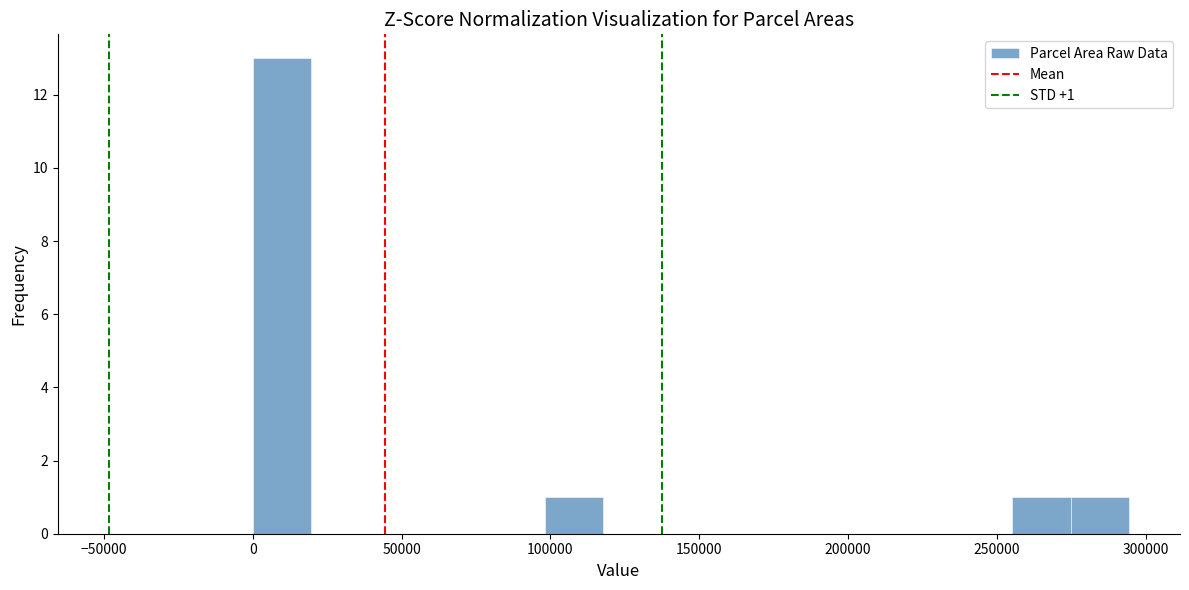

Read against the x-axis, roughly where is the centre of the tallest bar?

10000